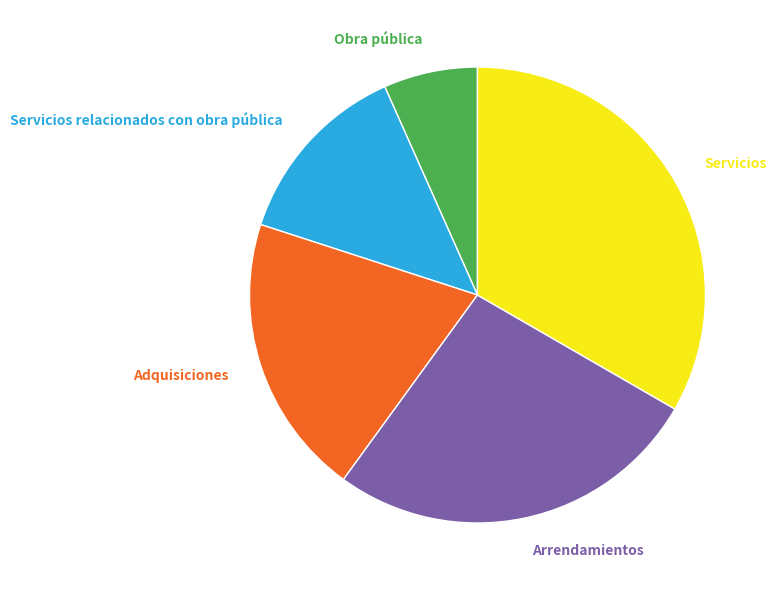

Which slice is the largest?

Servicios